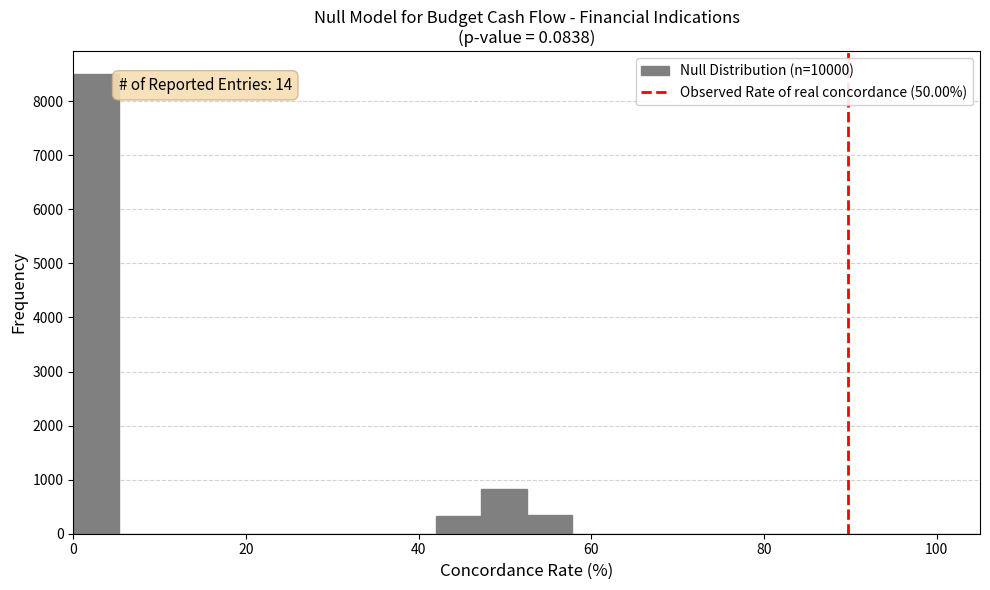

Read against the x-axis, roughly where is the centre of the tallest bar?

2